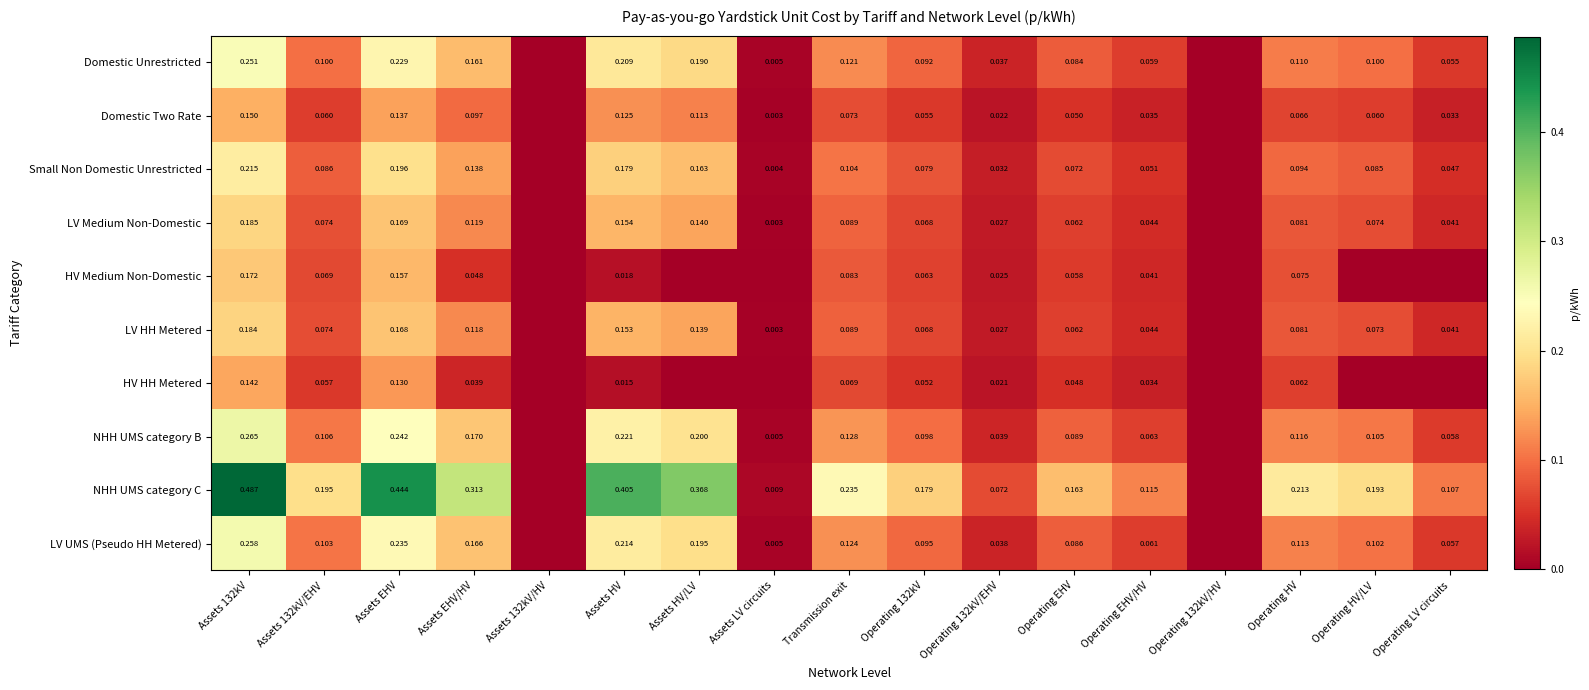

True or false: LV Medium Non-Domestic has a value of 0.2 at Assets 132kV.

True